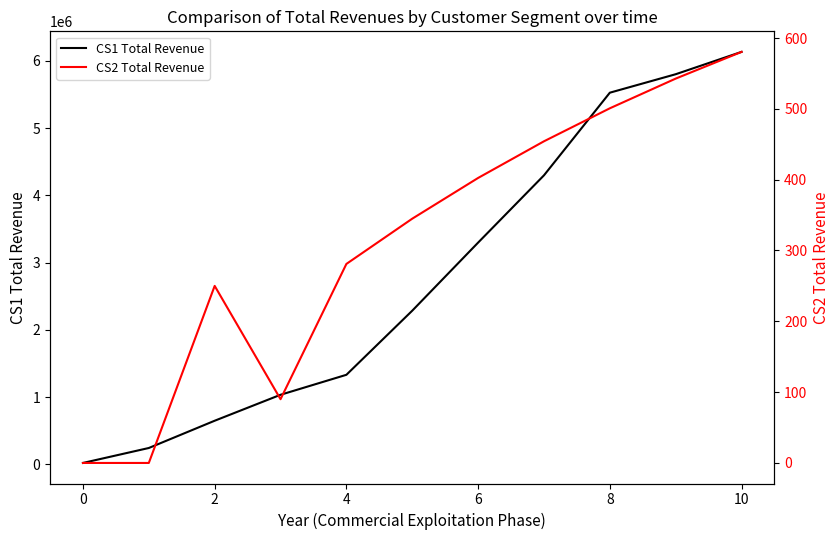

At which label is CS1 Total Revenue closest to 3077690?

6